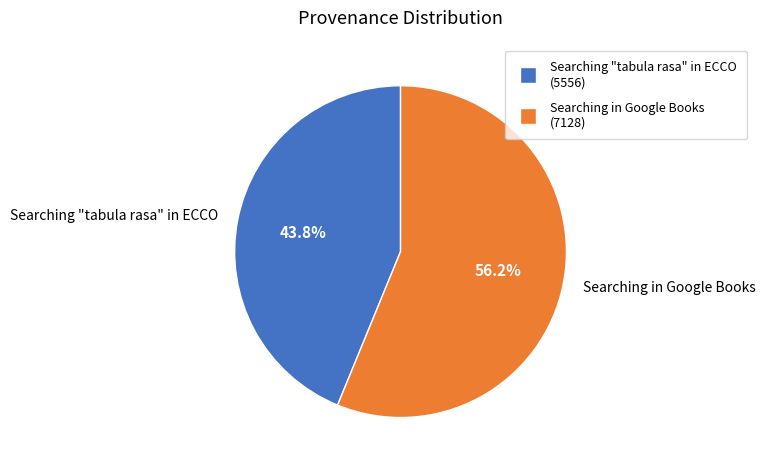

Does Searching "tabula rasa" in ECCO represent more than half of the total?

No